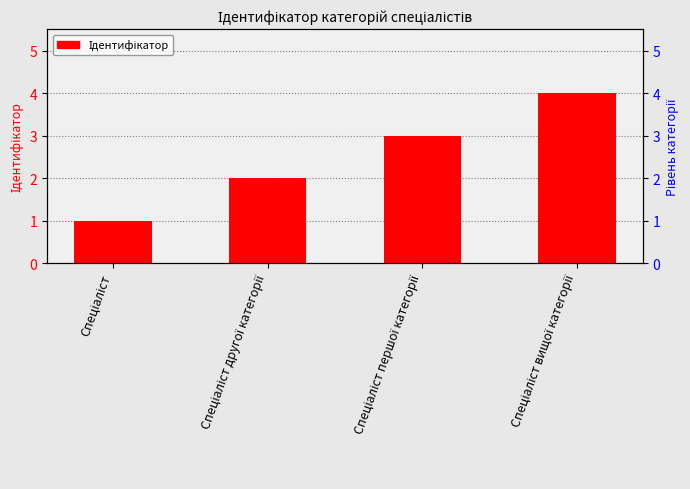

What is the difference between the second highest and second lowest values?

1